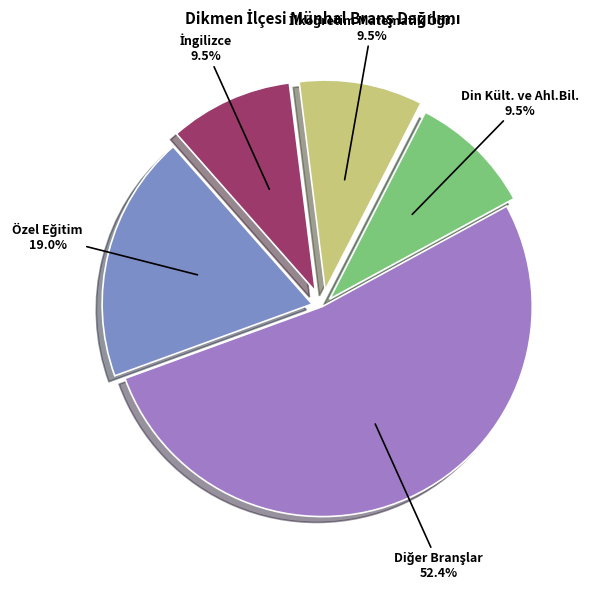

Is there a majority slice in this chart?

Yes